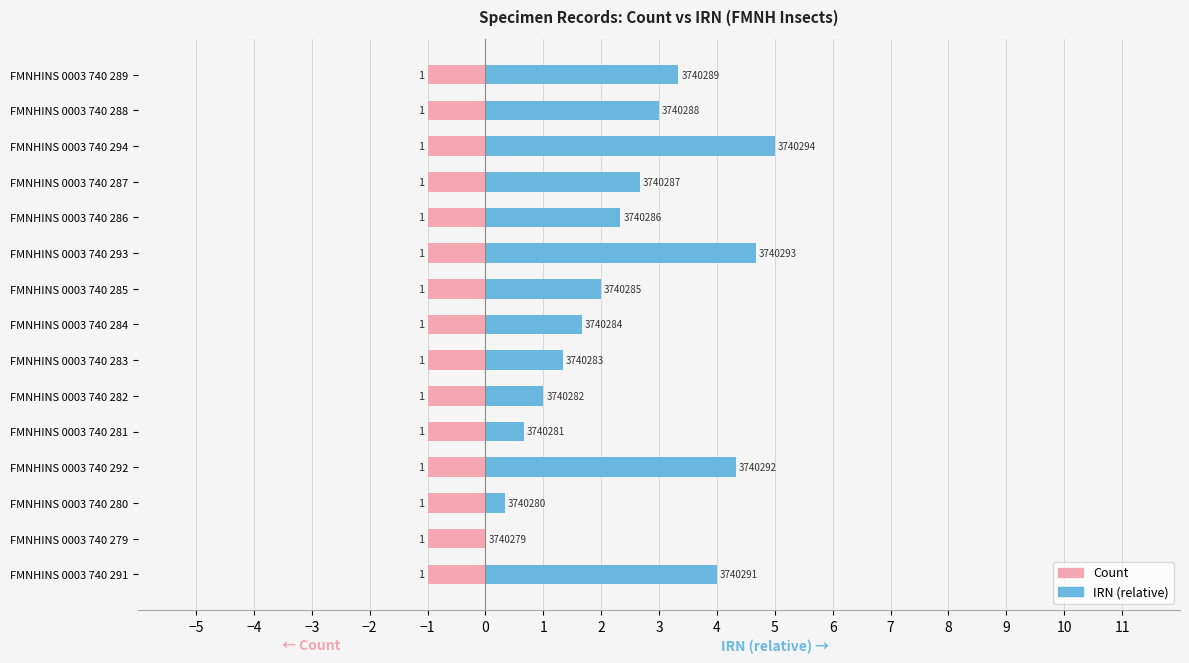

How many values in the IRN (relative) series exceed 2?

8